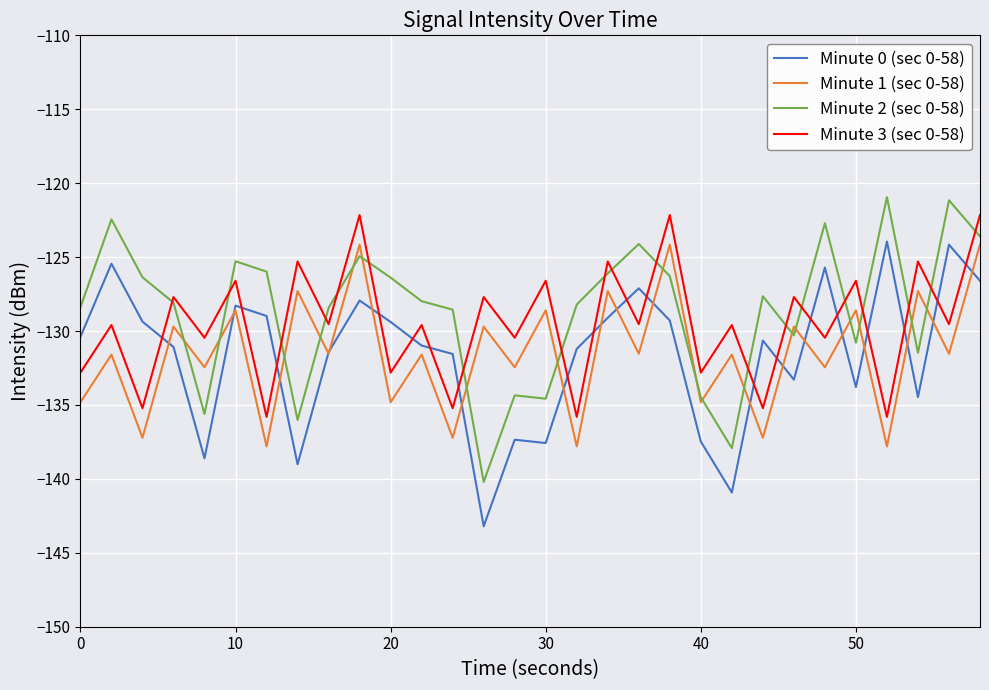

What is the difference between the maximum and minimum values in the Minute 2 (sec 0-58) series?

19.3